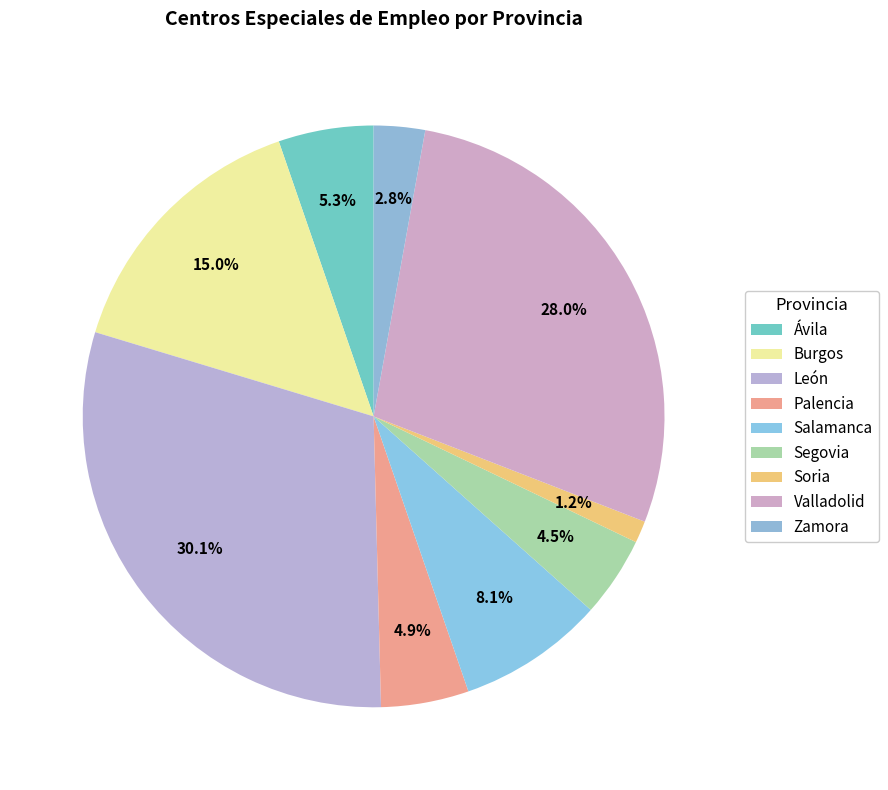

Is it true that Soria is 1% of the pie?

True